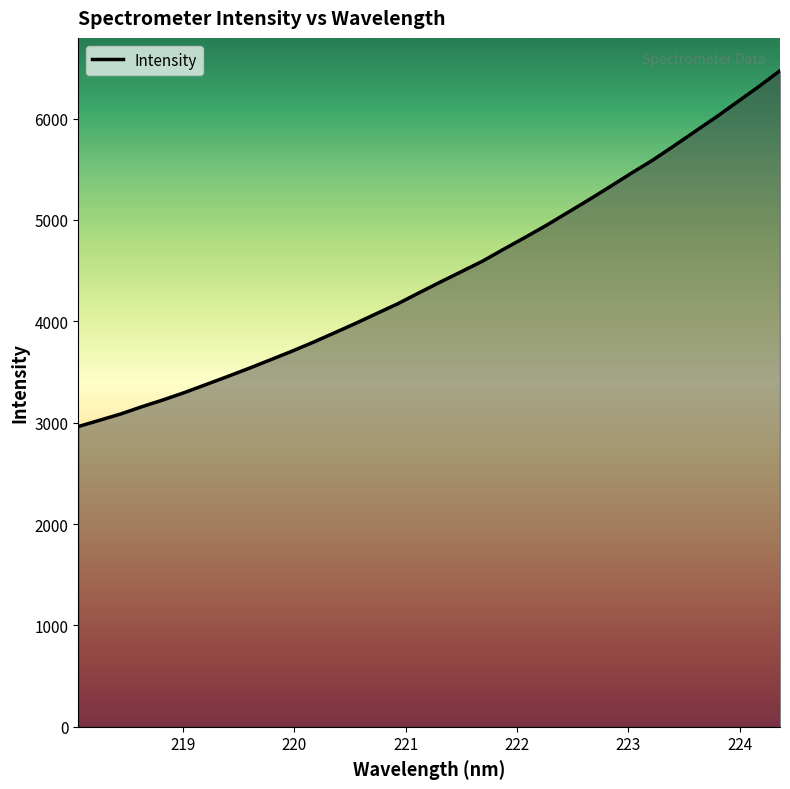

What is the smallest value displayed?

2961.9